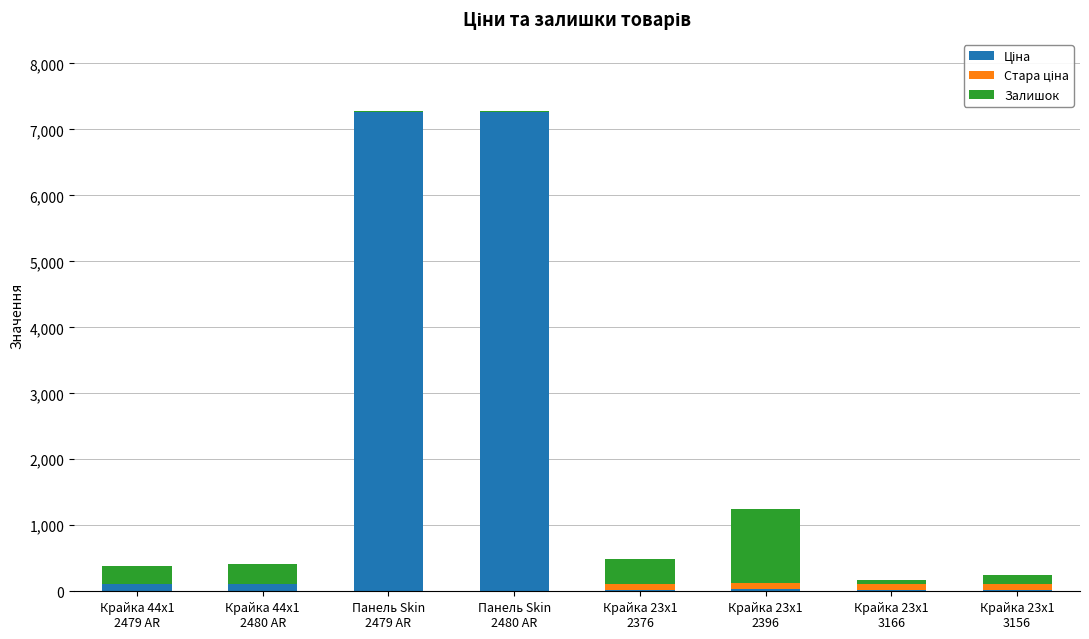

What is the difference between the maximum and minimum values in the Стара ціна series?

90.1